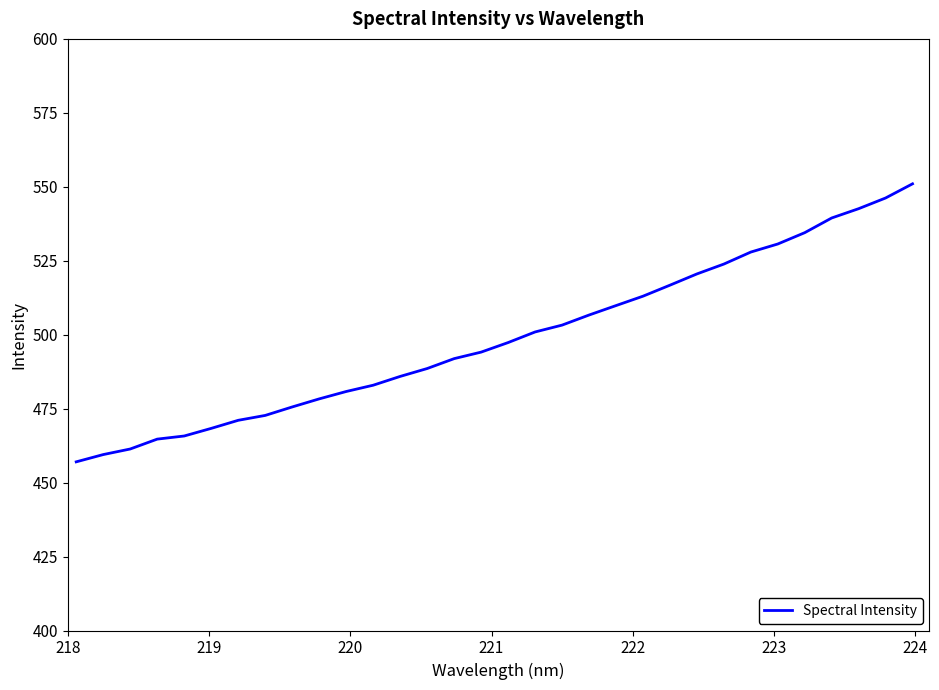

Is this an area chart (filled region under the line)?

No